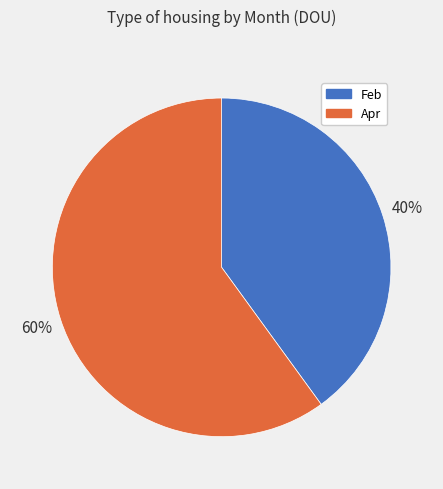

Which has a higher value, Feb or Apr?

Apr